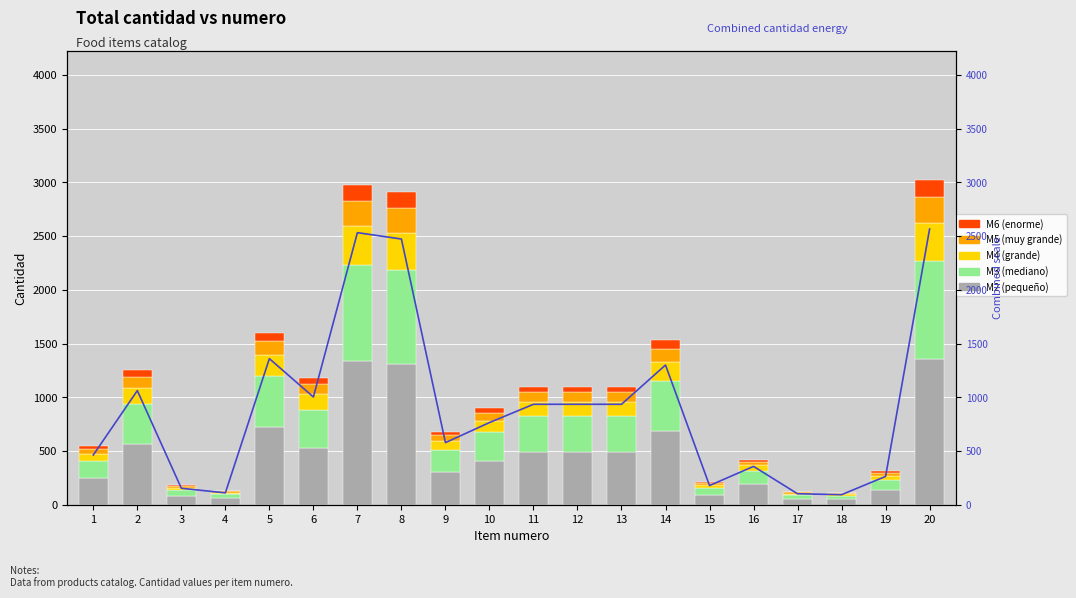

Which series changed the most between 1 and 14?

Combined cantidad energy